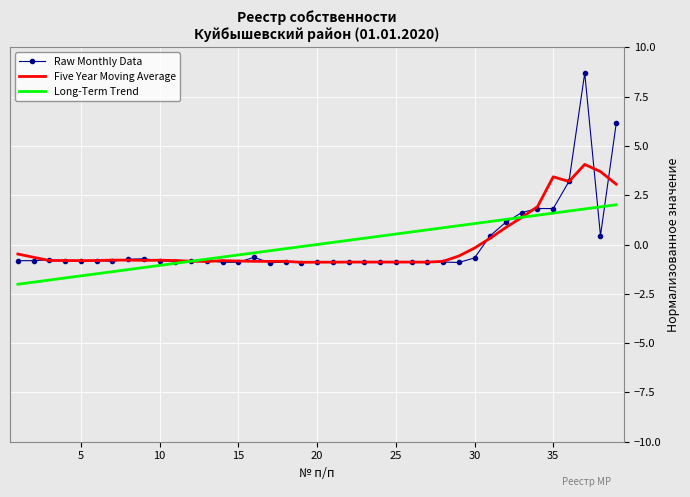

Rank the series by their maximum value, from highest to lowest.

Raw Monthly Data, Five Year Moving Average, Long-Term Trend